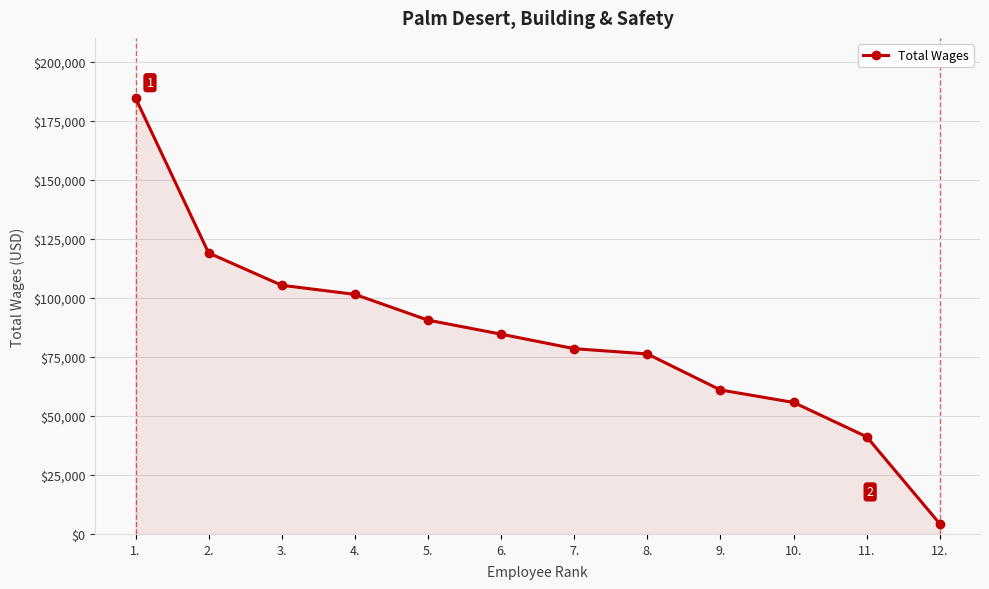

What is the change in value from 5. to 6.?

-5935